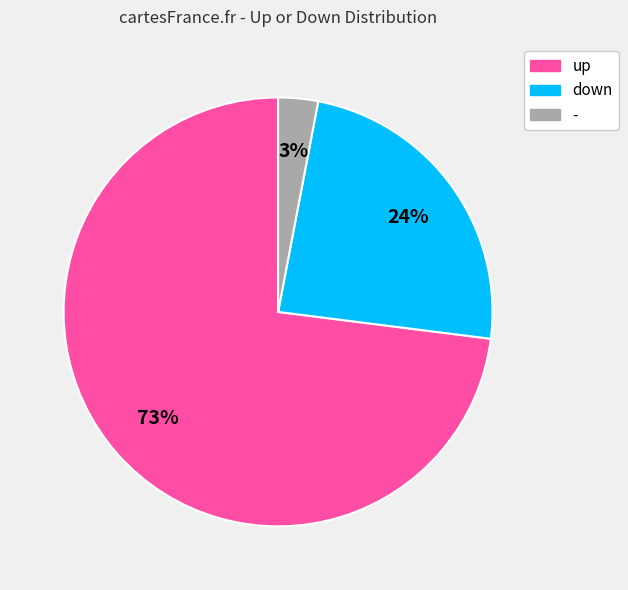

Is it true that up is 73% of the pie?

True